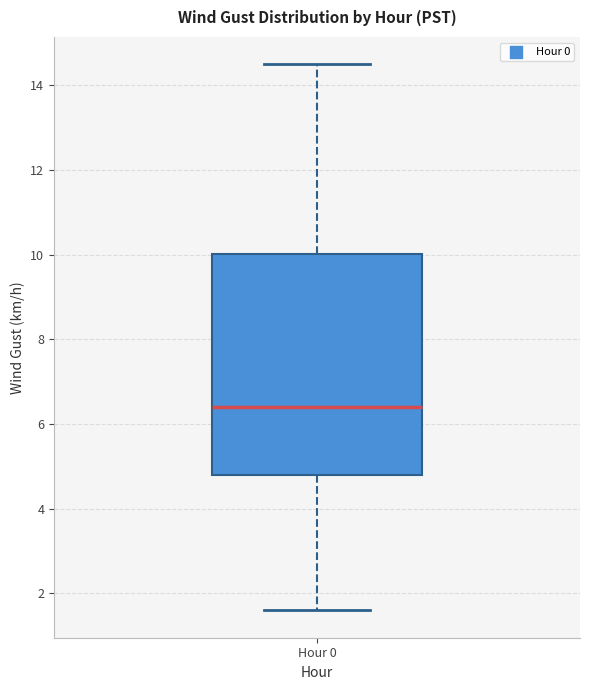

Transcribe this box plot: give where the median line is, the range the box spans, and where the two whiskers end, as read against the y-axis. The values are not printed on the chart, so give them approximately, as read against the axis.

median 6.4, box 4.8 to 10.0, whiskers 1.6 to 14.6